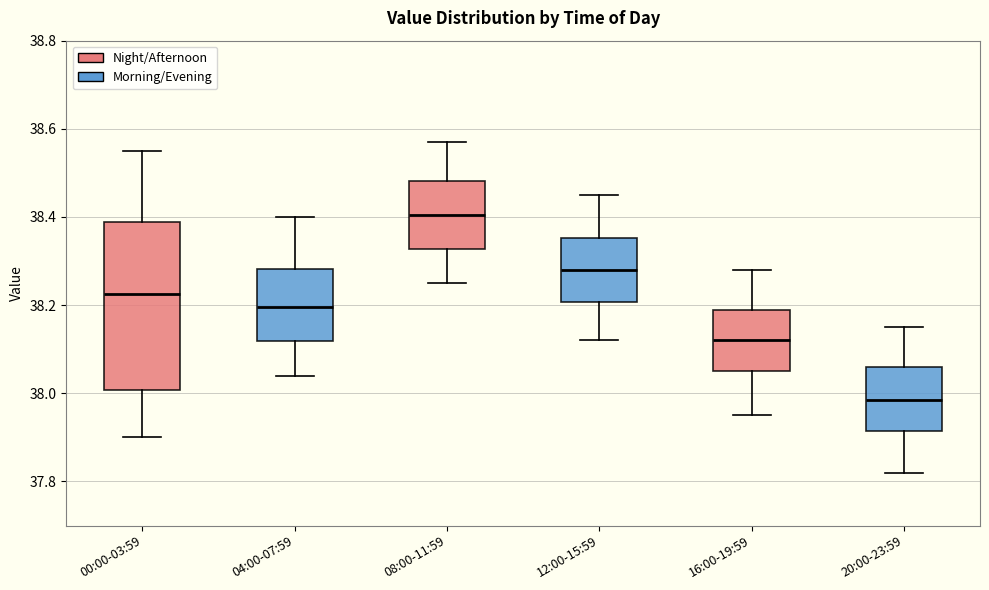

Reading left to right, read every box against the y-axis: the position of its median line, the range the box covers, and the ends of its whiskers. The values are not printed on the chart, so give them approximately, as read against the axis.

00:00-03:59: median 38.22, box 38.00 to 38.38, whiskers 37.90 to 38.56
04:00-07:59: median 38.20, box 38.12 to 38.28, whiskers 38.04 to 38.40
08:00-11:59: median 38.40, box 38.32 to 38.48, whiskers 38.26 to 38.58
12:00-15:59: median 38.28, box 38.20 to 38.36, whiskers 38.12 to 38.46
16:00-19:59: median 38.12, box 38.06 to 38.20, whiskers 37.96 to 38.28
20:00-23:59: median 37.98, box 37.92 to 38.06, whiskers 37.82 to 38.16